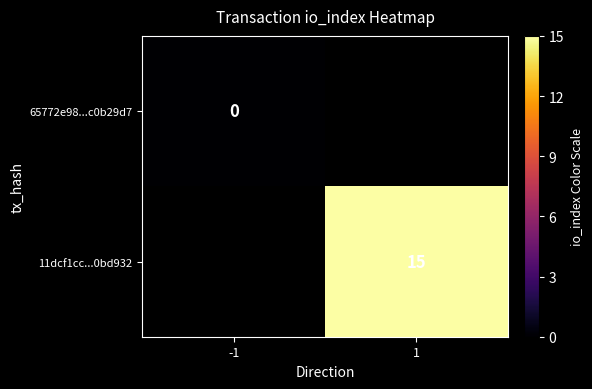

The value of 11dcf1cc...0bd932 at 1 is 15. True or false?

True